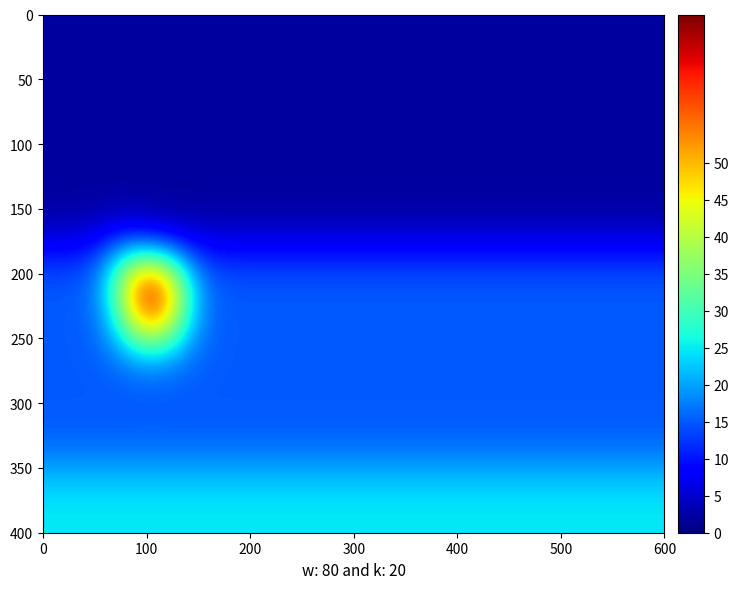

True or false: 13ec33b30232aa3692c02c4c0c11e43253e6d17 has a value of -36 at 1.

False